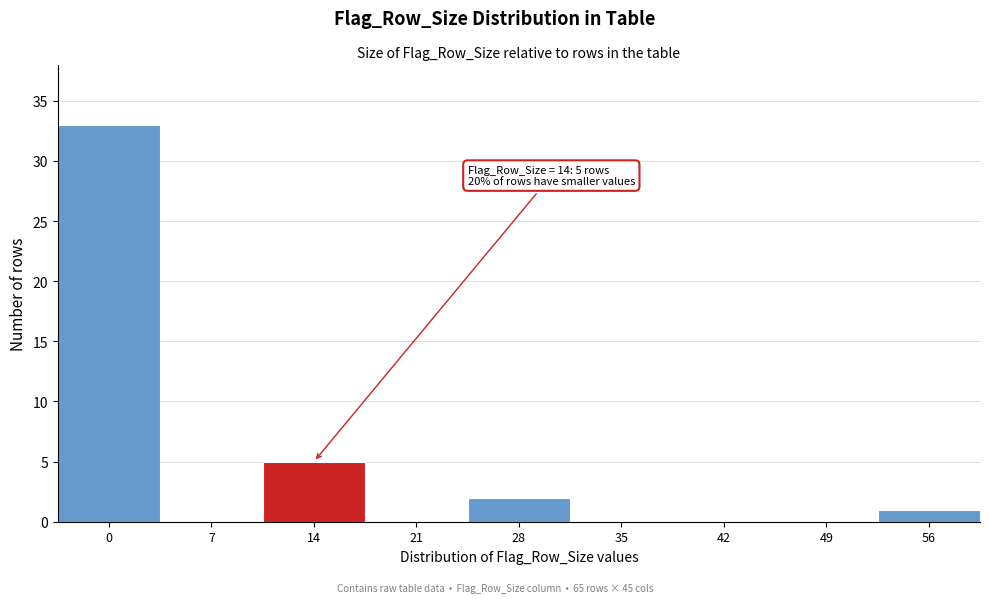

Reading left to right, transcribe all the data shown in this chart.

0=33	7=0	14=5	21=0	28=2	35=0	42=0	49=0	56=1